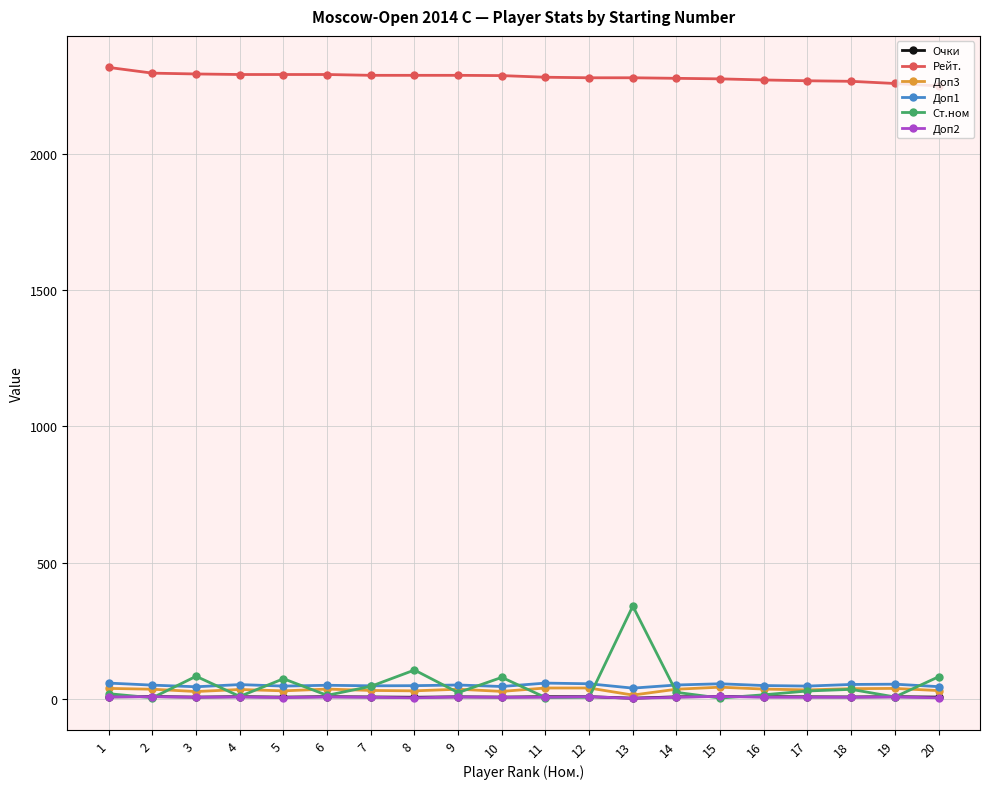

True or false: Доп3 and Рейт. cross at least once.

False